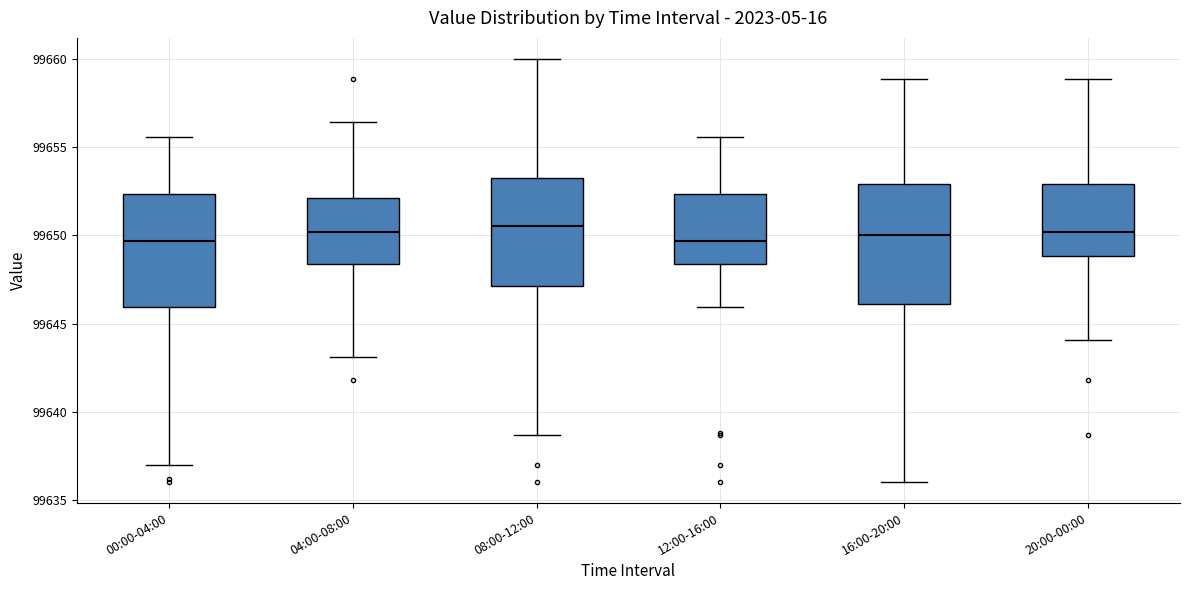

Reading left to right, transcribe this box plot: for each box, give where its median line is, the range the box spans, and where its two whiskers end, as read against the y-axis. The values are not printed on the chart, so give them approximately, as read against the axis.

00:00-04:00: median 99649.5, box 99646.0 to 99652.5, whiskers 99637.0 to 99655.5
04:00-08:00: median 99650.0, box 99648.5 to 99652.0, whiskers 99643.0 to 99656.5
08:00-12:00: median 99650.5, box 99647.0 to 99653.0, whiskers 99638.5 to 99660.0
12:00-16:00: median 99649.5, box 99648.5 to 99652.5, whiskers 99646.0 to 99655.5
16:00-20:00: median 99650.0, box 99646.0 to 99653.0, whiskers 99636.0 to 99659.0
20:00-00:00: median 99650.0, box 99649.0 to 99653.0, whiskers 99644.0 to 99659.0